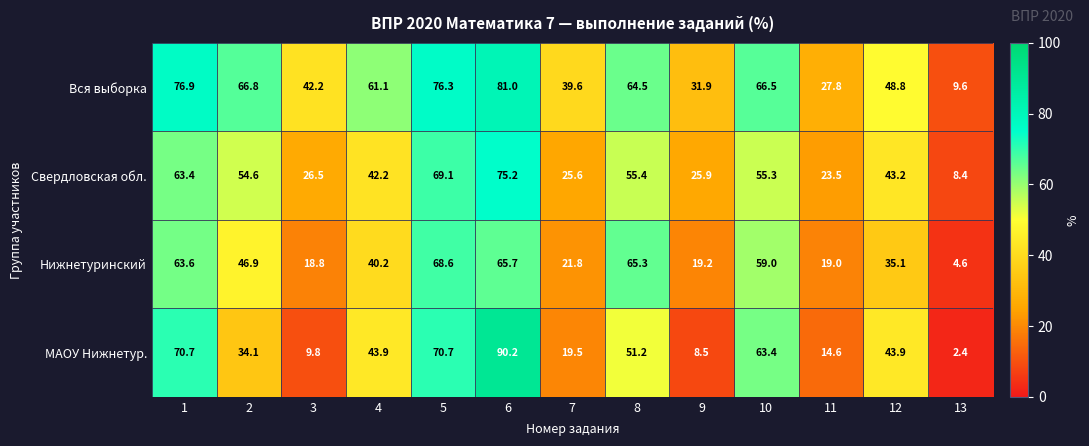

How many data points in Нижнетуринский are above 40?

7